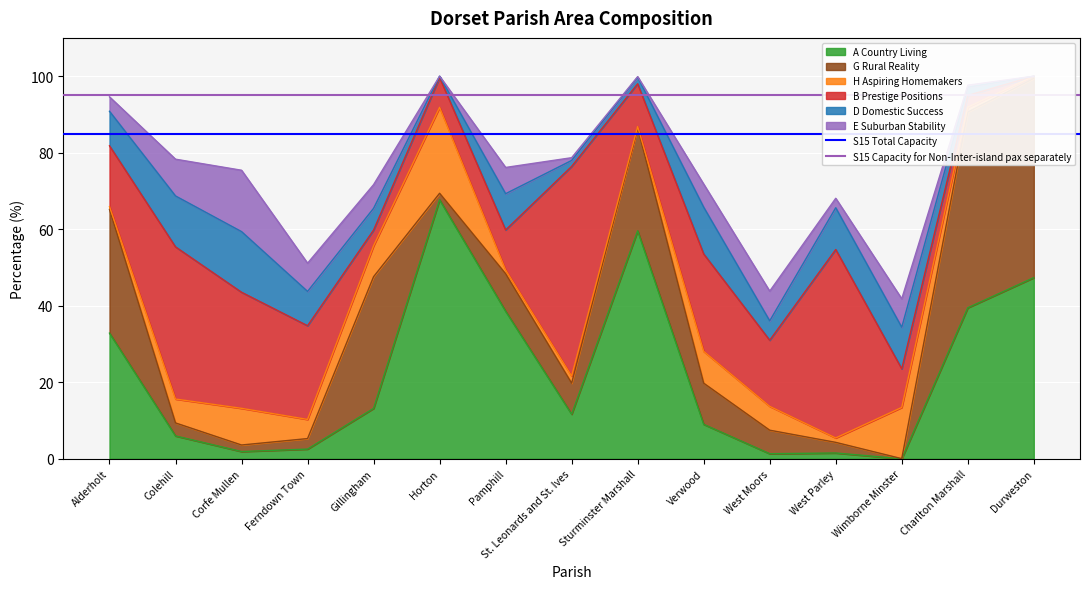

What position from the left is Colehill?

2